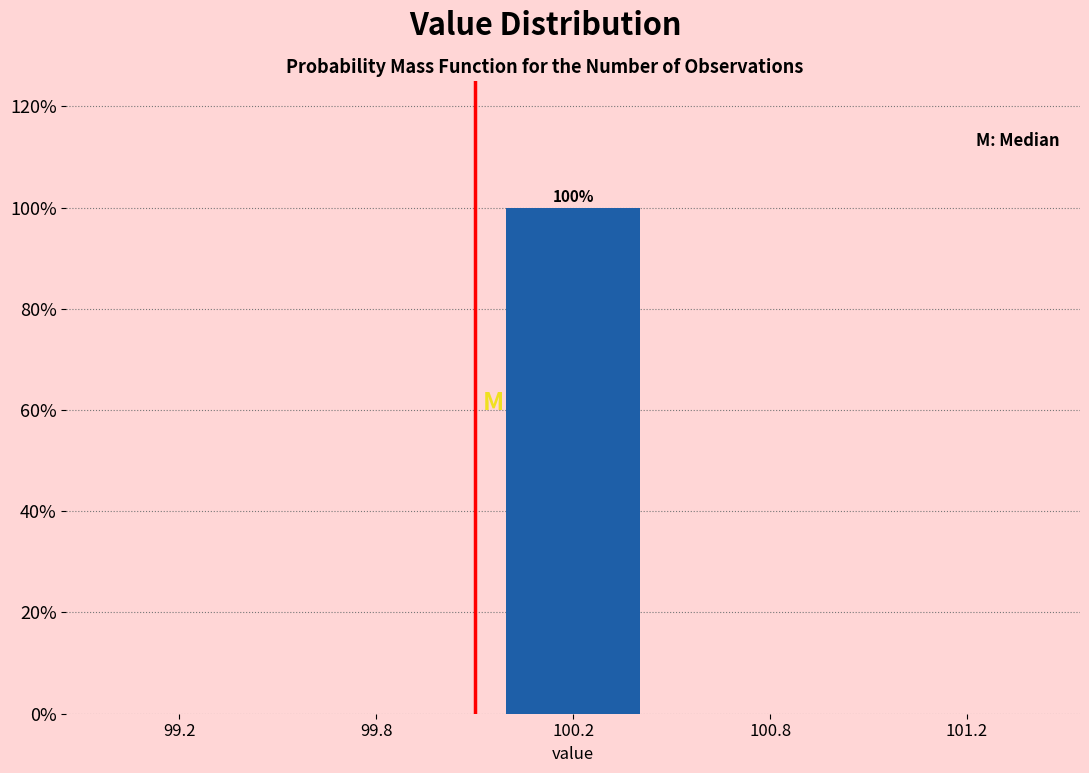

Reading left to right, what are all the values shown in this chart?

99.2=0	99.8=0	100.2=100	100.8=0	101.2=0